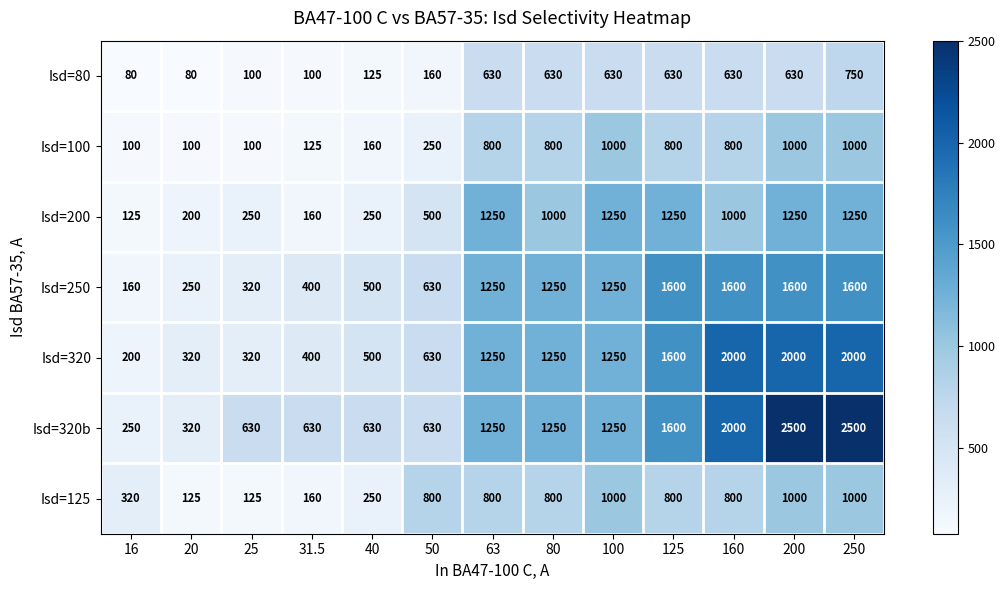

Read the Isd=200 value at 200.

1250